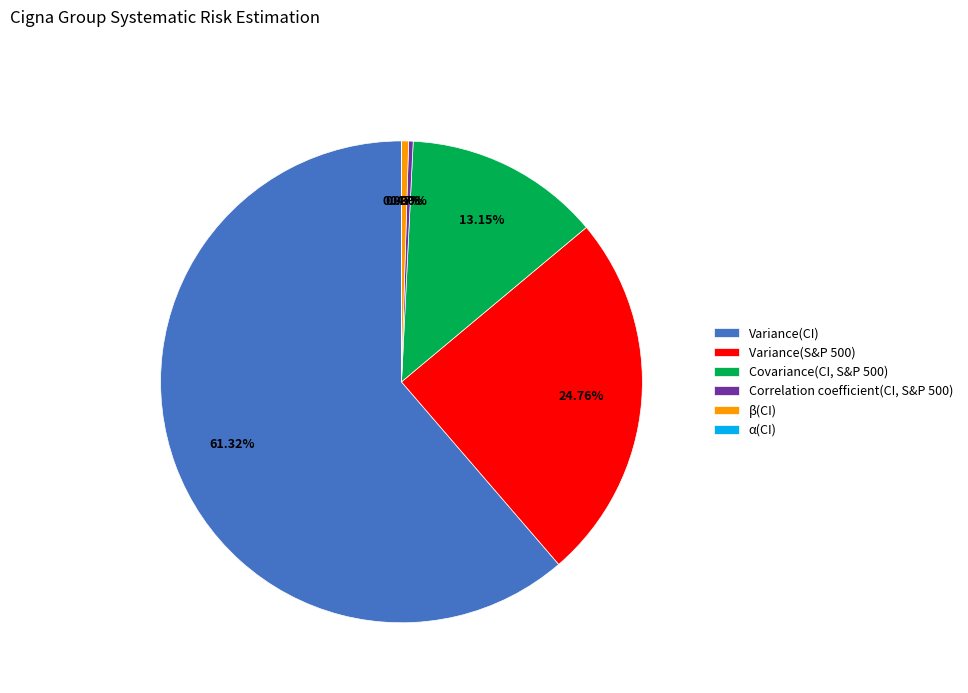

Which category has the biggest portion of the pie?

Variance(CI)